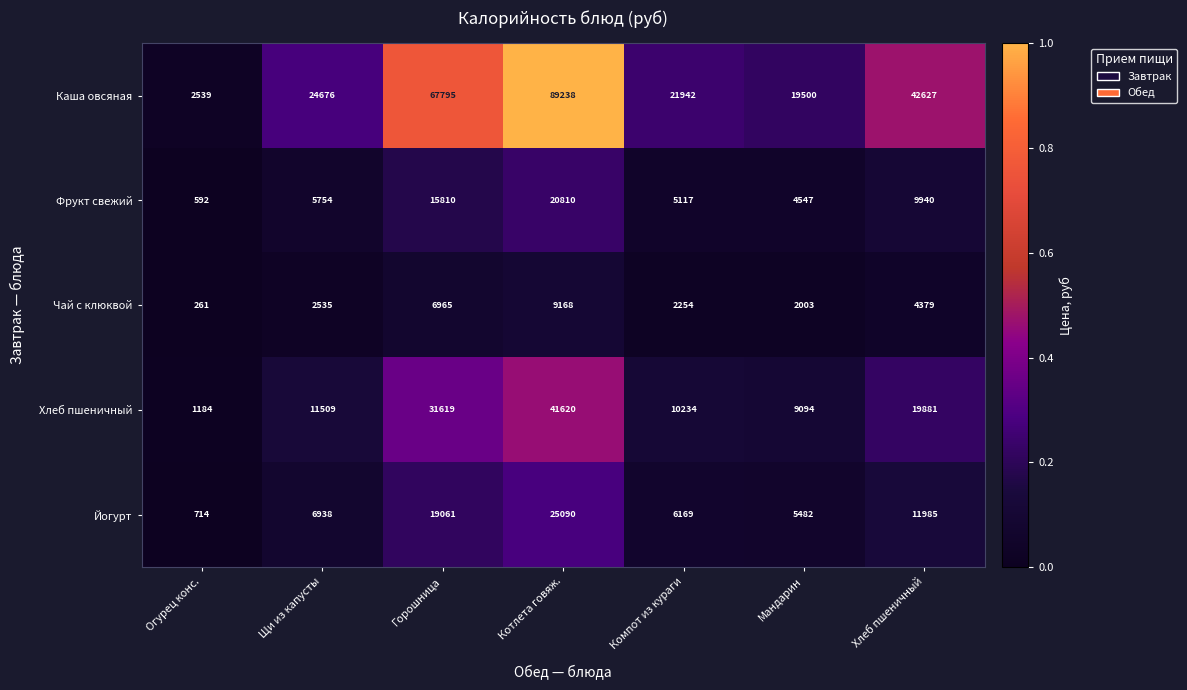

Which series has the largest range (max minus min)?

Каша овсяная